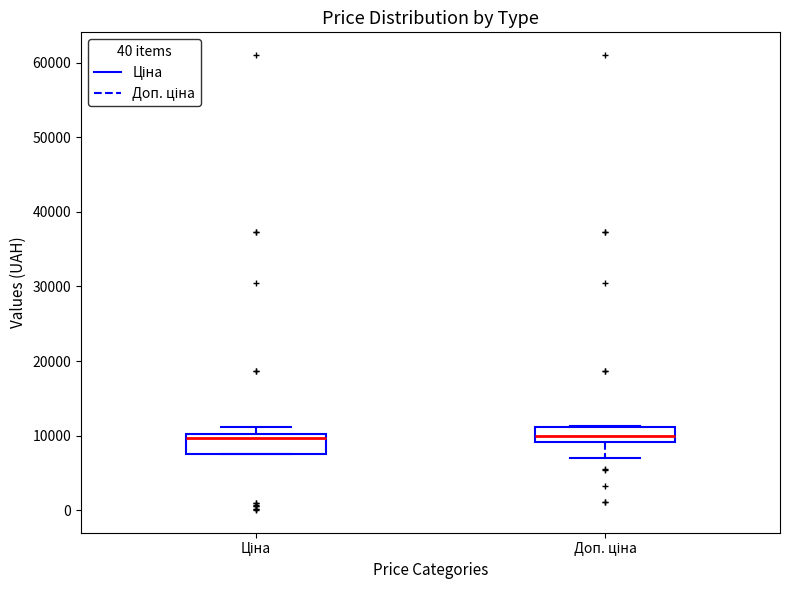

Reading left to right, read every box against the y-axis: the position of its median line, the range the box covers, and the ends of its whiskers. The values are not printed on the chart, so give them approximately, as read against the axis.

Ціна: median 10000 (just below the box's upper edge), box 8000 to 10000, whiskers 8000 to 11000
Доп. ціна: median 10000, box 9000 to 11000, whiskers 7000 to 11000